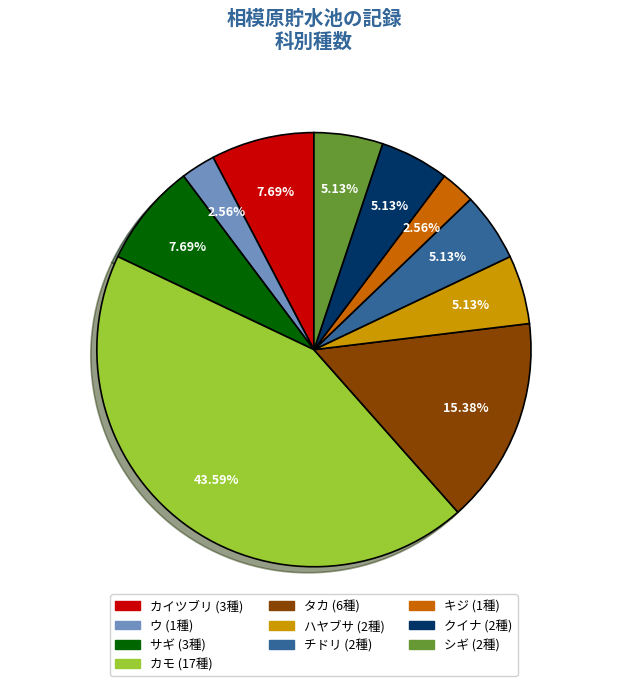

What is the largest slice in the pie chart?

カモ